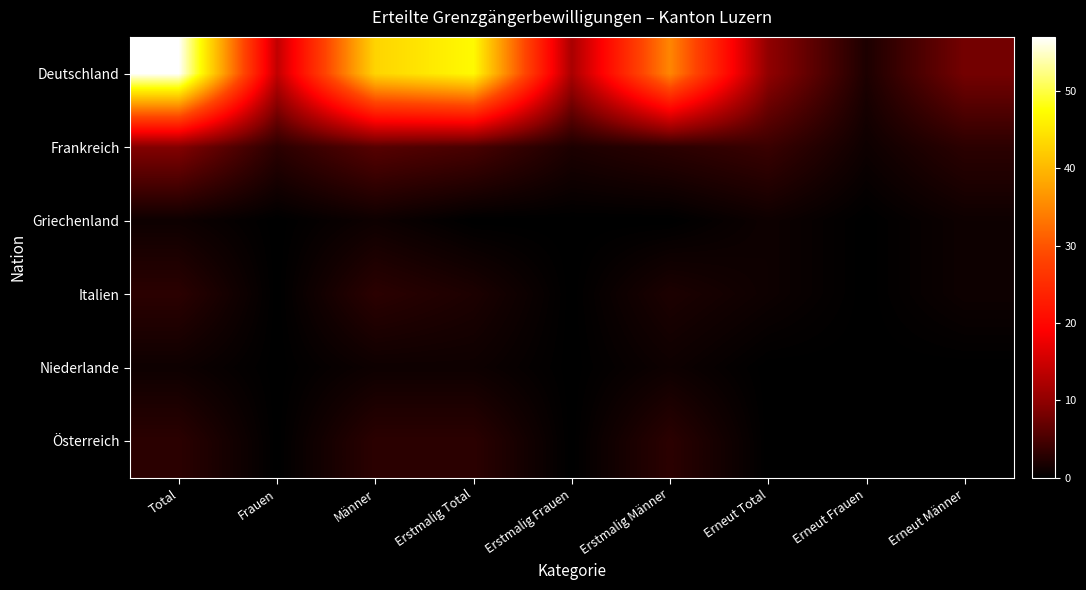

Which series has the largest total across all categories?

Deutschland